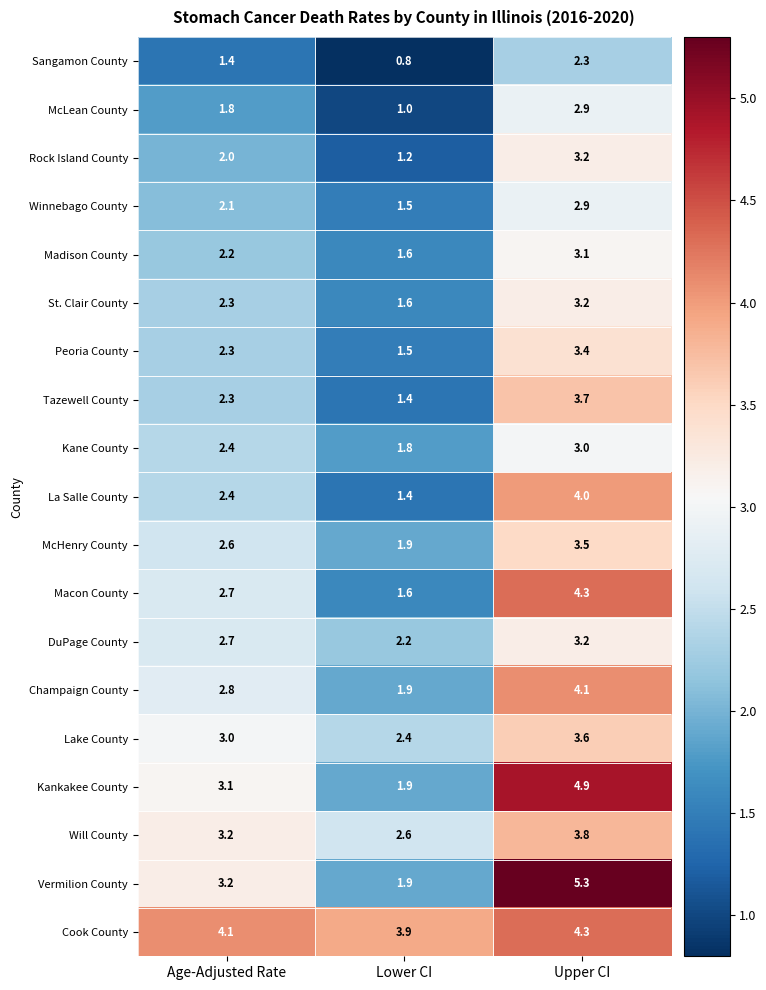

What is the difference between the highest and lowest values at Age-Adjusted Rate?

2.7